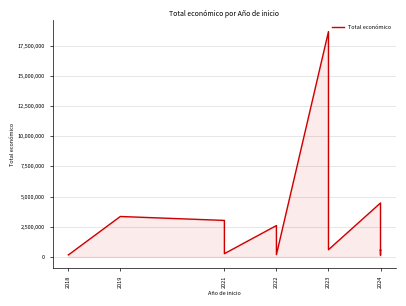

What is the value of the 11th point from the left?

4468538